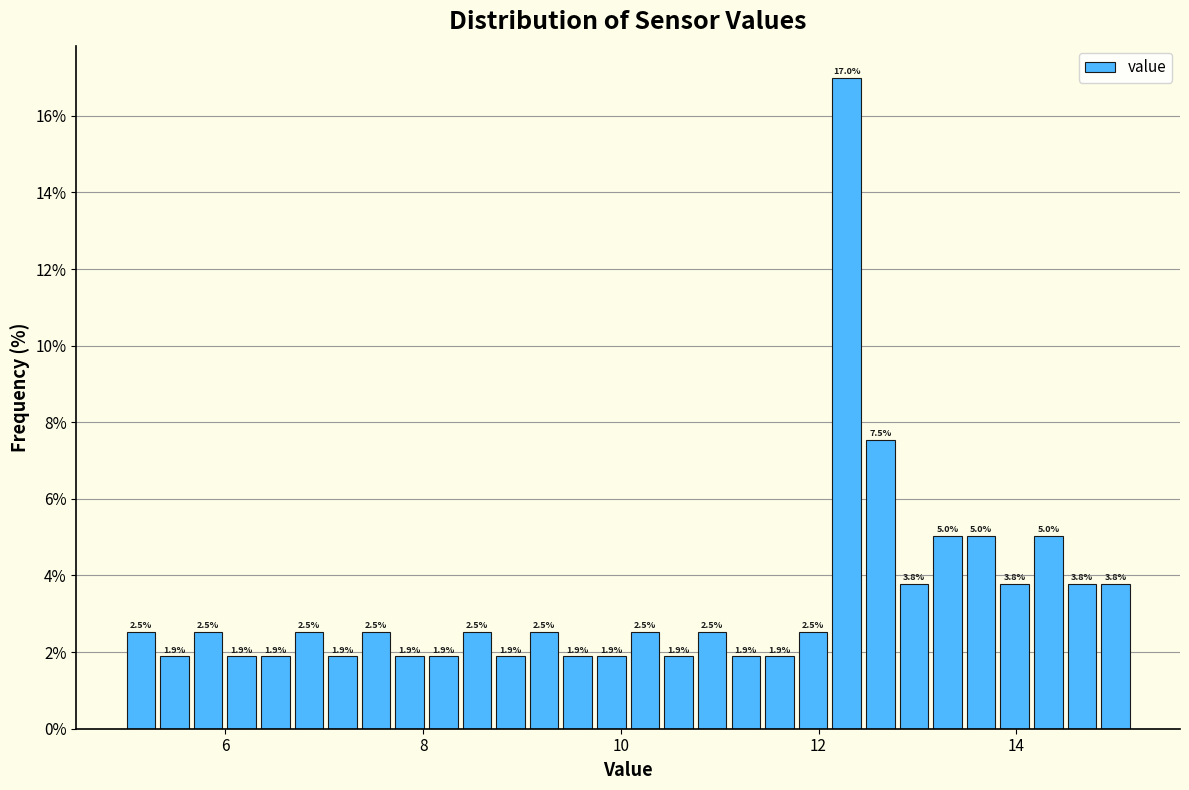

Read against the x-axis, roughly where is the centre of the tallest bar?

12.2